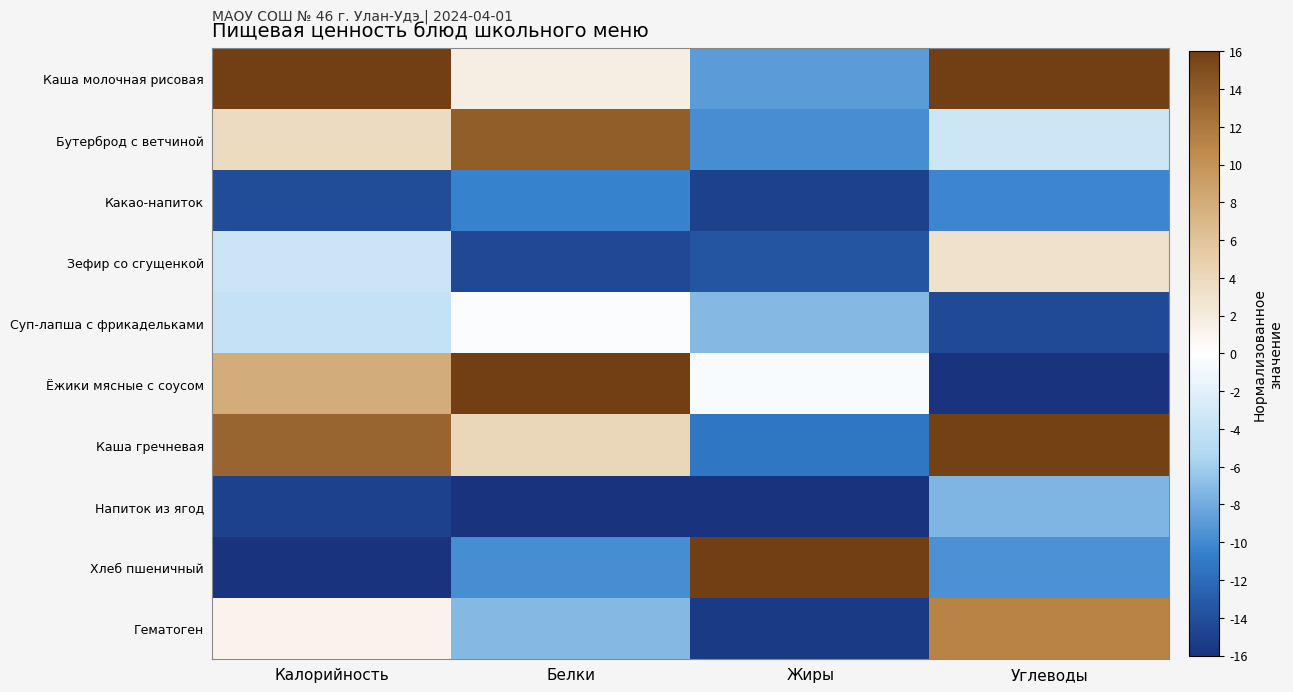

At Углеводы, list the series in order from smallest to largest.

Ёжики мясные с соусом, Суп-лапша с фрикадельками, Какао-напиток, Хлеб пшеничный, Напиток из ягод, Бутерброд с ветчиной, Зефир со сгущенкой, Гематоген, Каша гречневая, Каша молочная рисовая